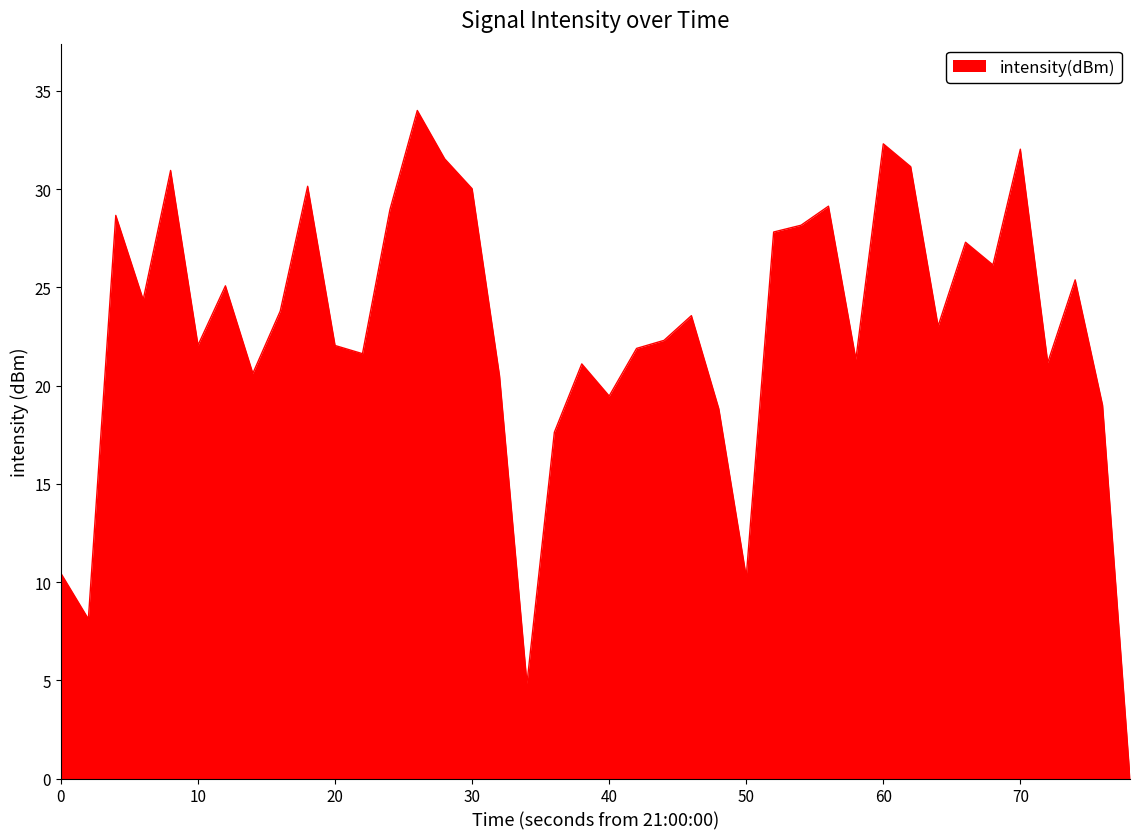

What is the maximum value shown in the chart?

34.0